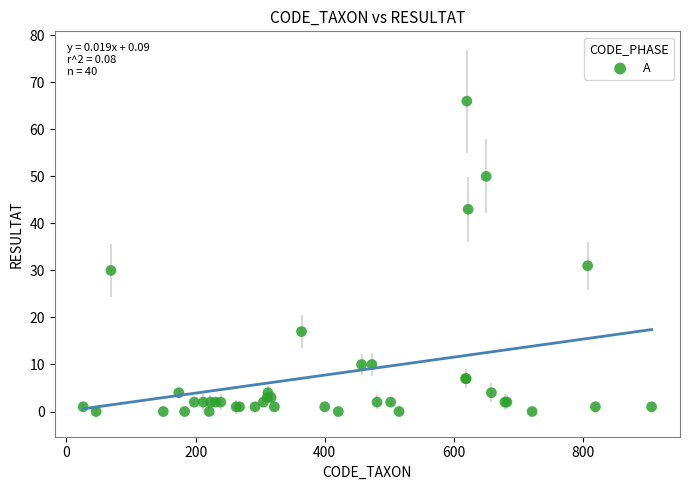

What Y value in the scatter plot is closest to 33?

31